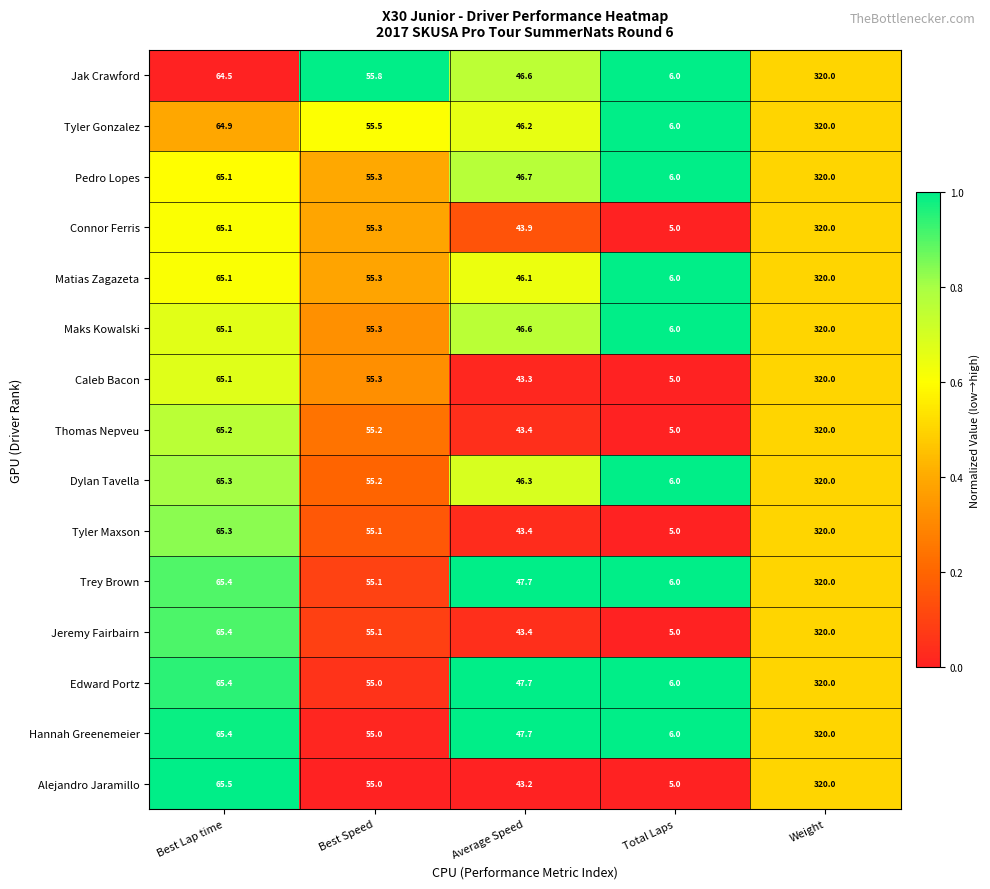

What value does the Jeremy Fairbairn series have at Best Speed?

55.1